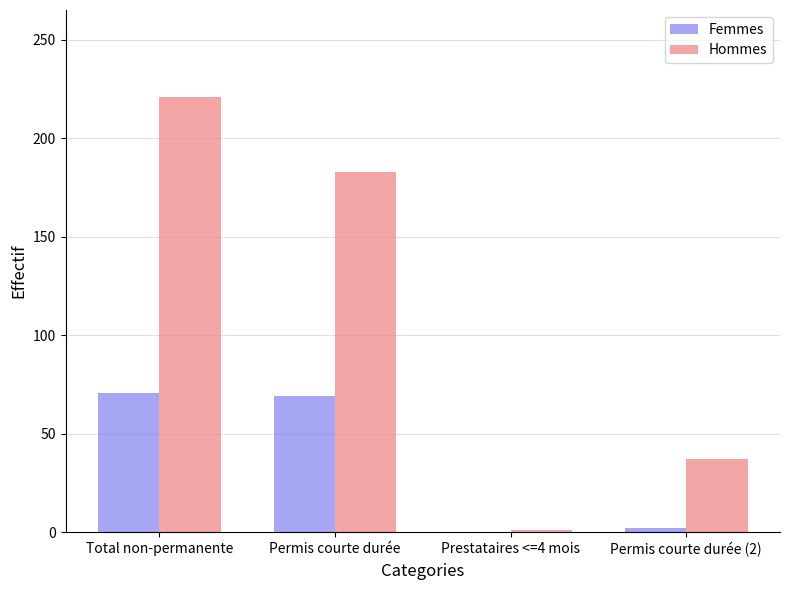

What is the maximum value shown in the chart?

221